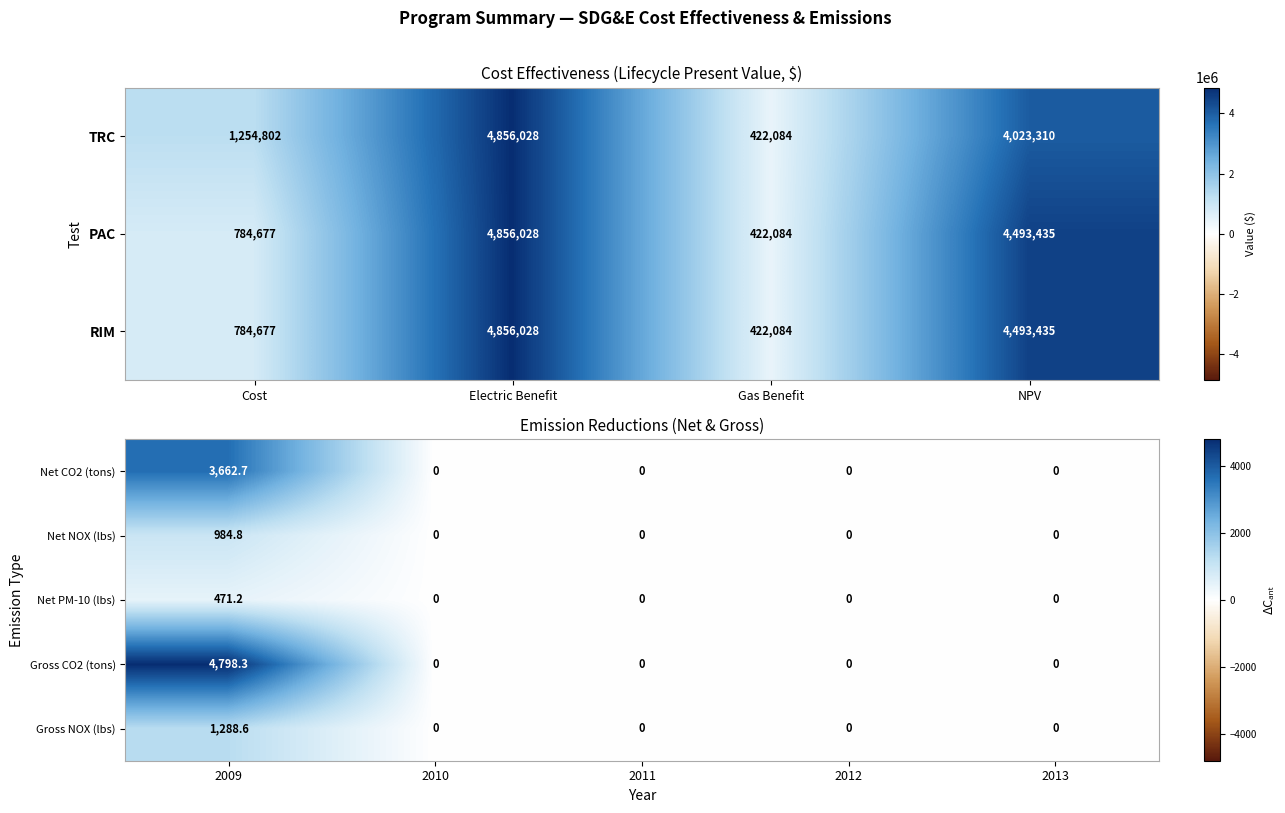

Is it true that Net NOX (lbs) equals 1327.2 at 2009?

False